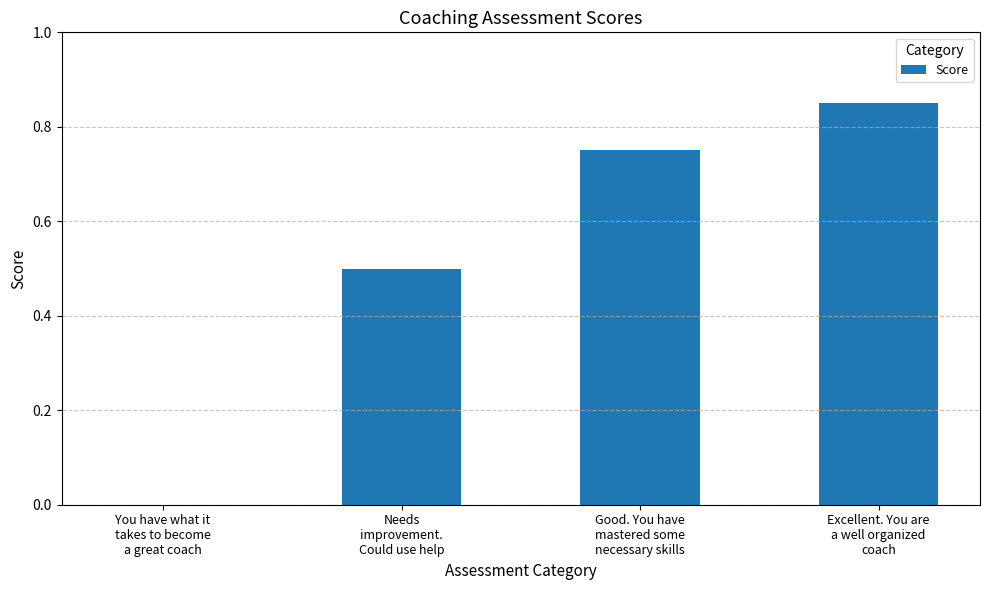

What is the sum of all values?

2.1